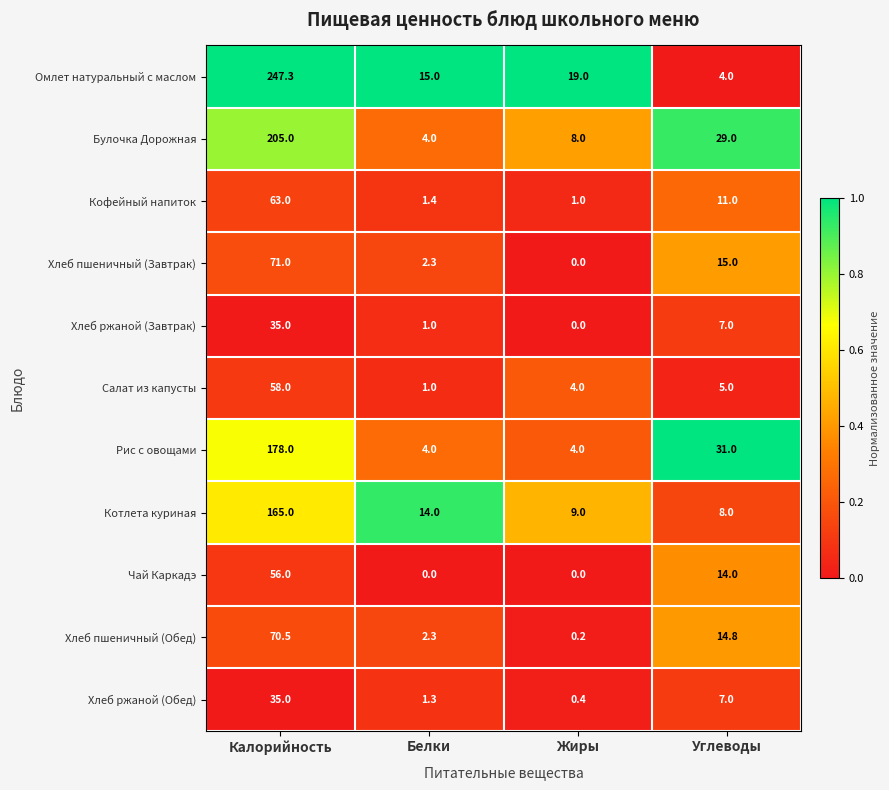

Which series has the largest range (max minus min)?

Омлет натуральный с маслом